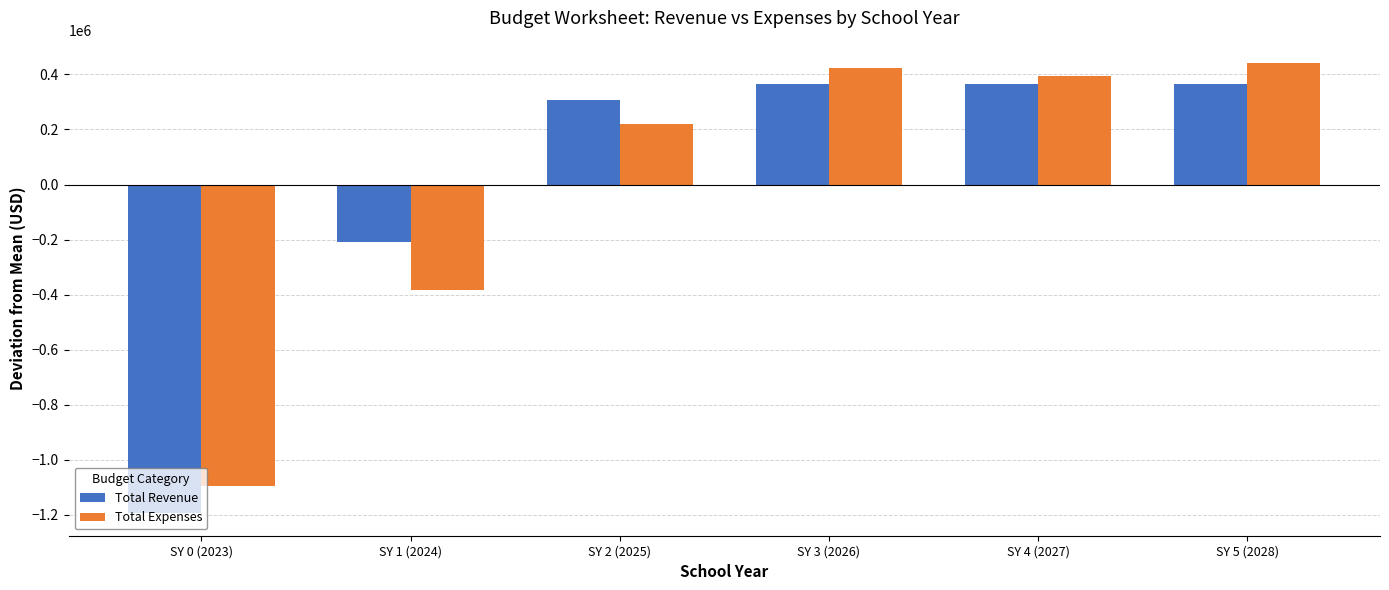

What is the spread (max minus min) of values at SY 4 (2027)?

27798.5